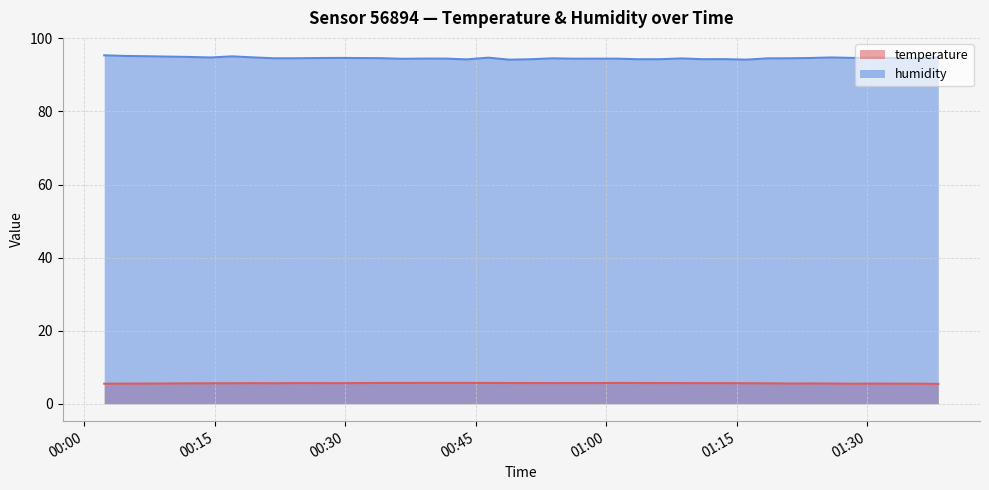

Which series has the largest range (max minus min)?

humidity